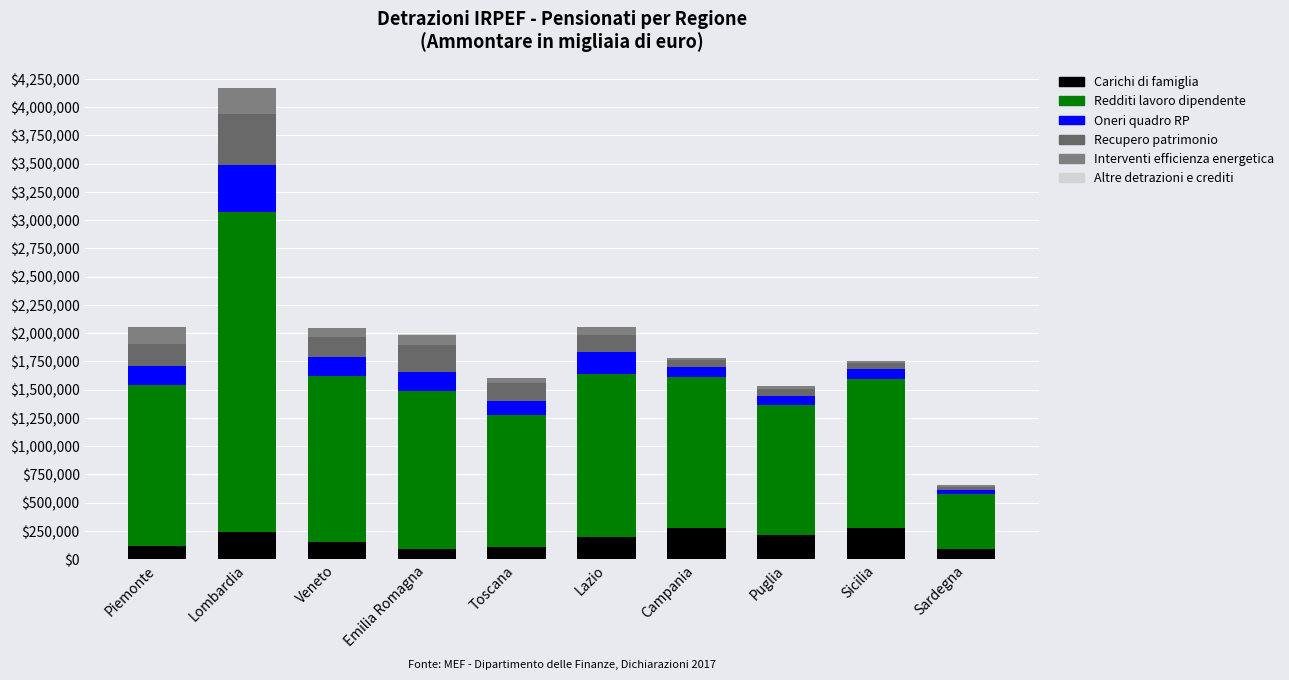

How many series are shown in this chart?

6